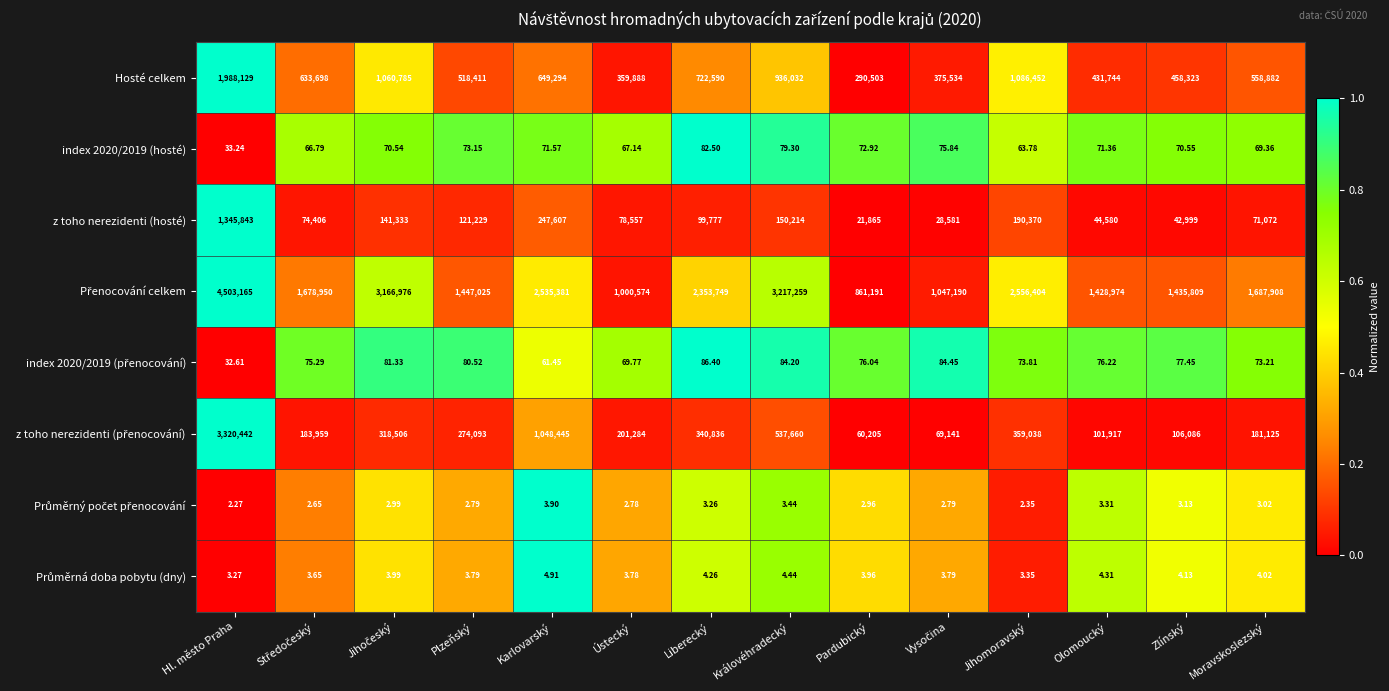

At which label does index 2020/2019 (hosté) reach its minimum?

Hl. město Praha